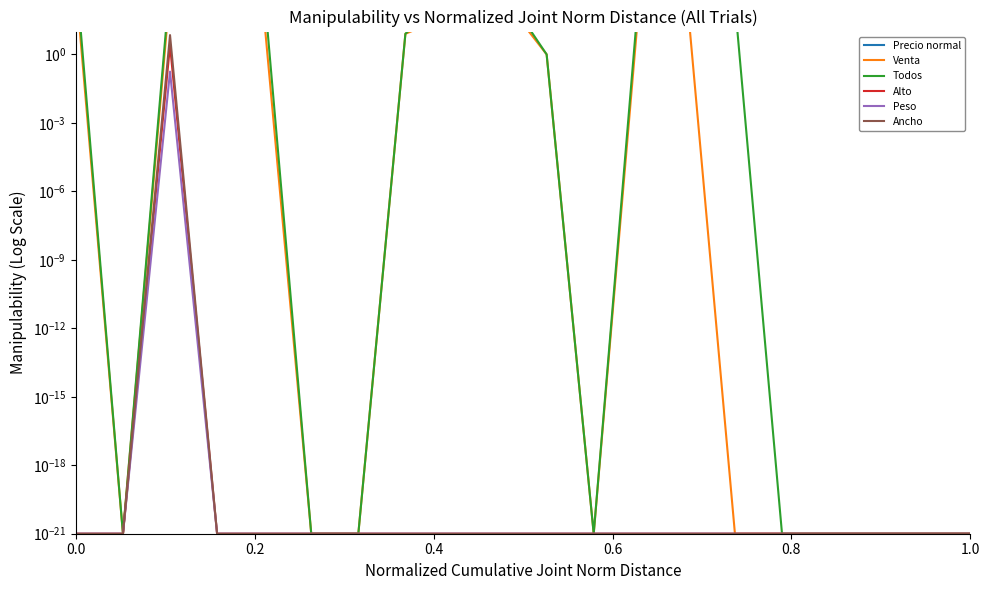

What is the sum of all Alto values?

2.5